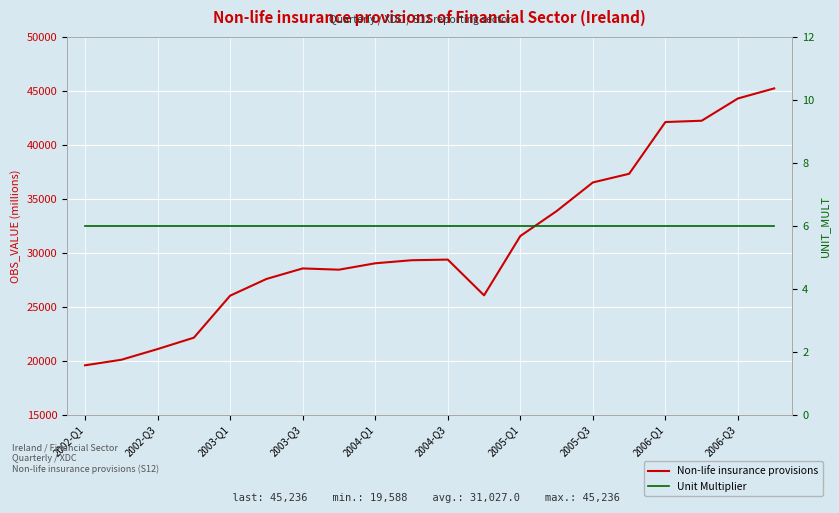

The Non-life insurance provisions series shows 12153 at 2002-Q3. True or false?

False